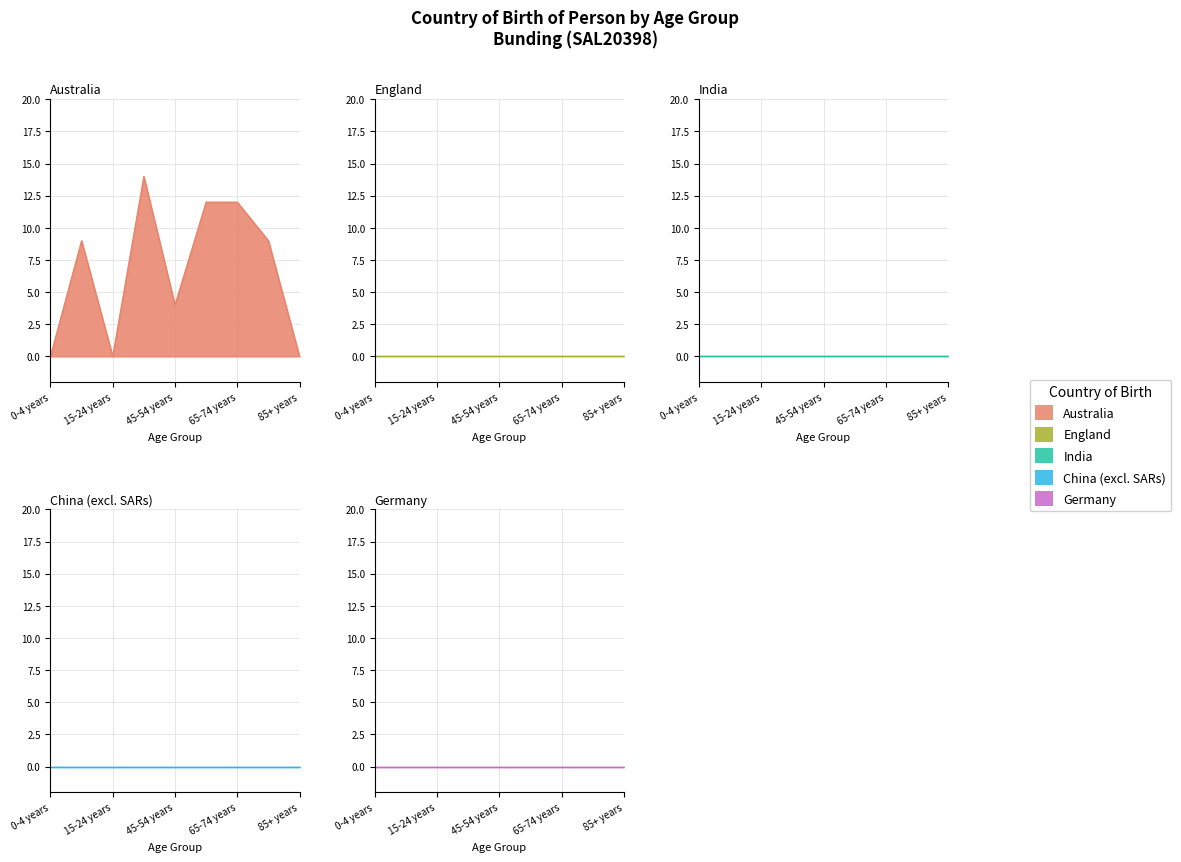

At which label does India reach its peak?

0-4 years